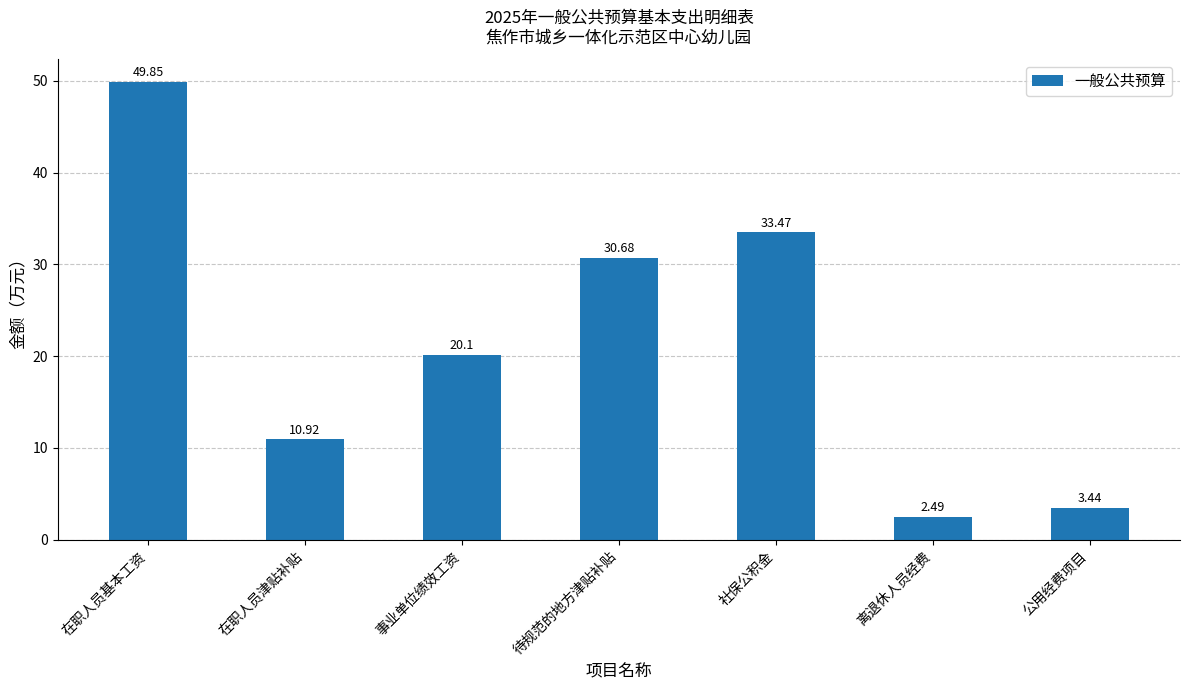

What is the maximum value shown in the chart?

49.9